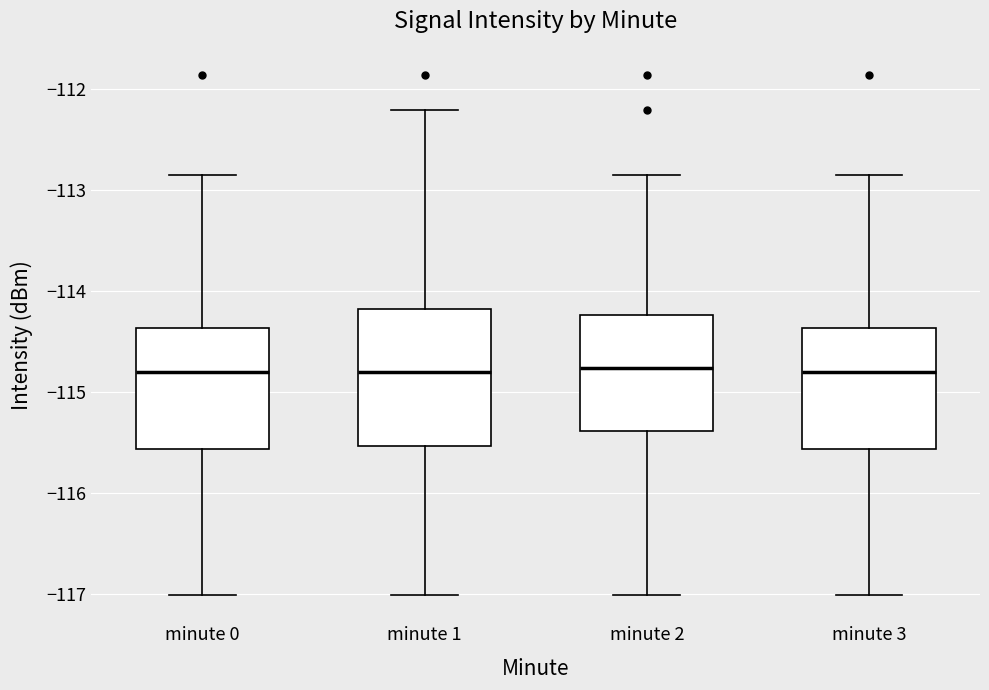

Reading left to right, transcribe this box plot: for each box, give where its median line is, the range the box spans, and where its two whiskers end, as read against the y-axis. The values are not printed on the chart, so give them approximately, as read against the axis.

minute 0: median -114.8, box -115.6 to -114.4, whiskers -117.0 to -112.8
minute 1: median -114.8, box -115.5 to -114.2, whiskers -117.0 to -112.2
minute 2: median -114.8, box -115.4 to -114.2, whiskers -117.0 to -112.8
minute 3: median -114.8, box -115.6 to -114.4, whiskers -117.0 to -112.8